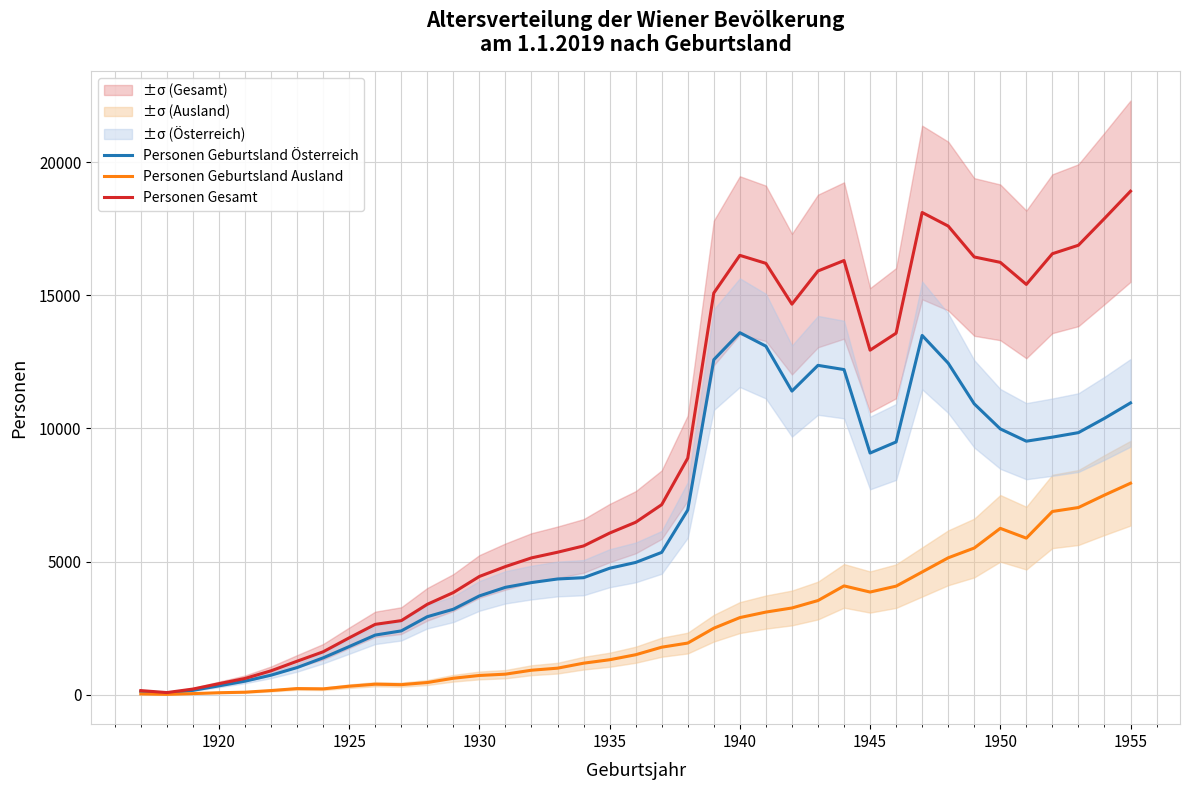

The Personen Geburtsland Ausland series shows 1320 at 1935. True or false?

True